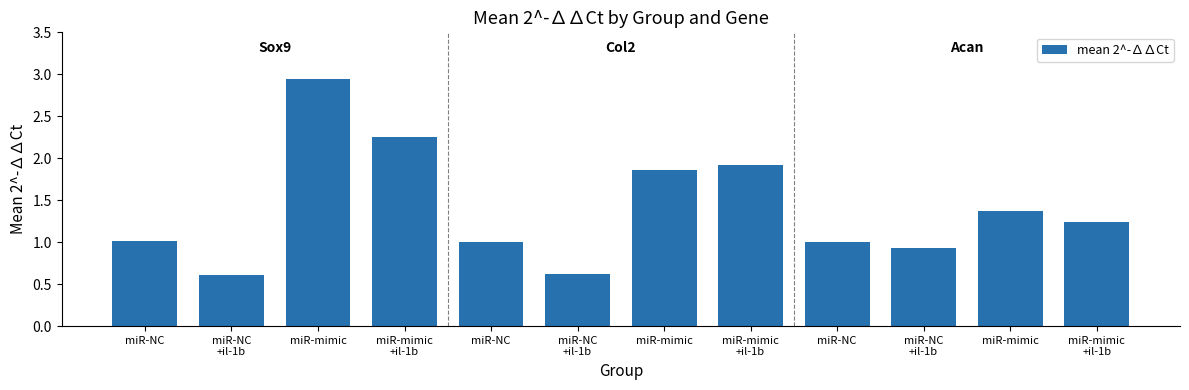

Which label corresponds to the smallest value in the chart?

miR-NC
+il-1b